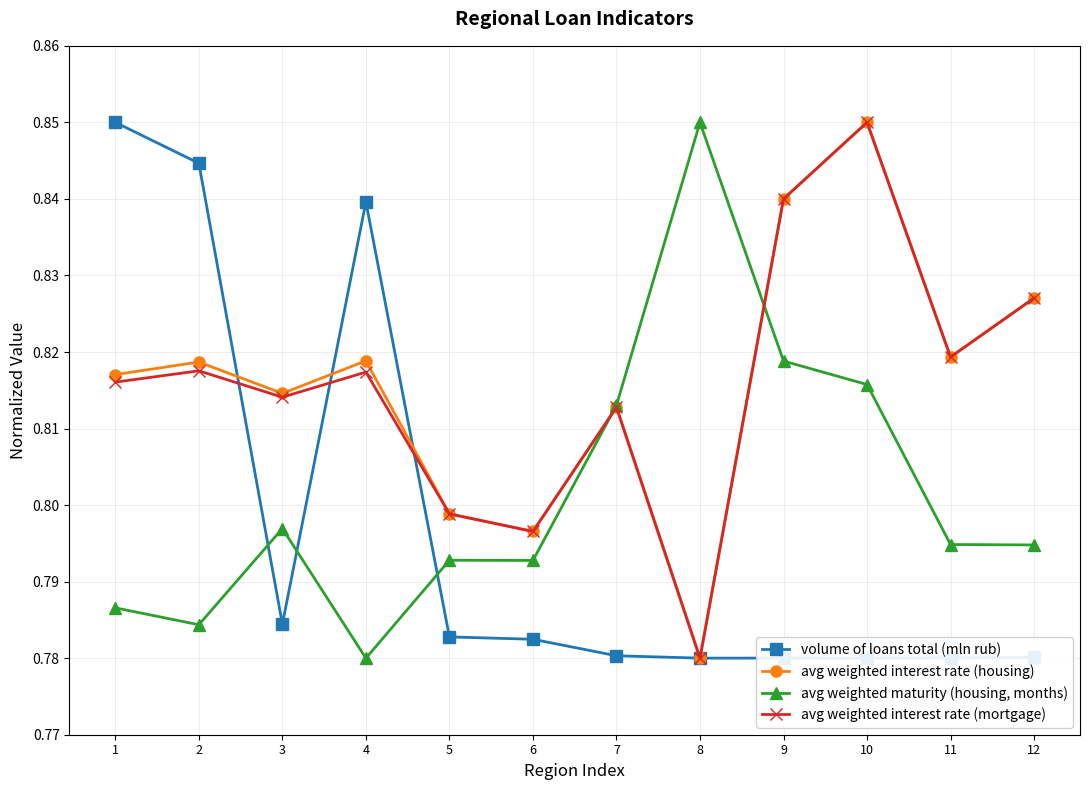

How many data points does each series have?

12